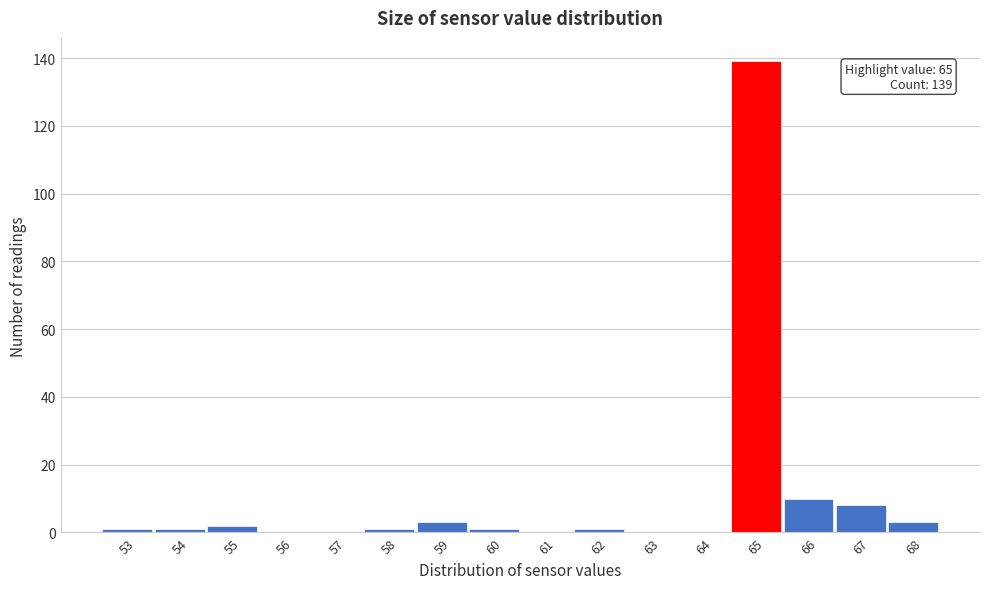

Which range on the x-axis has the tallest bar?

64.5 to 65.5